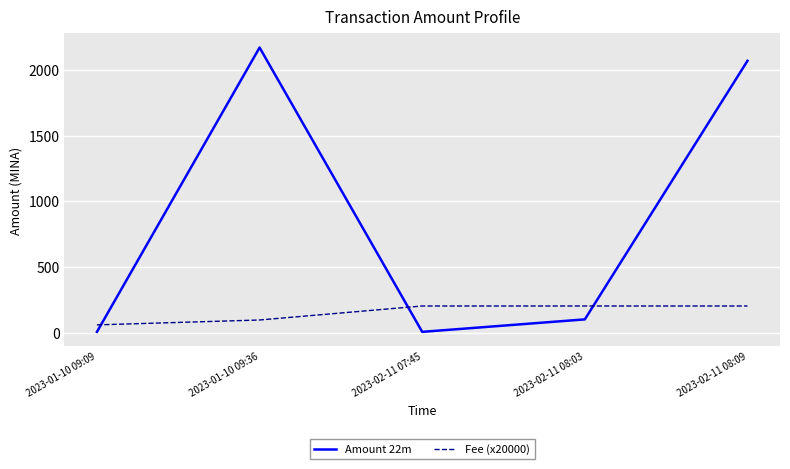

How many lines are shown in the chart?

2